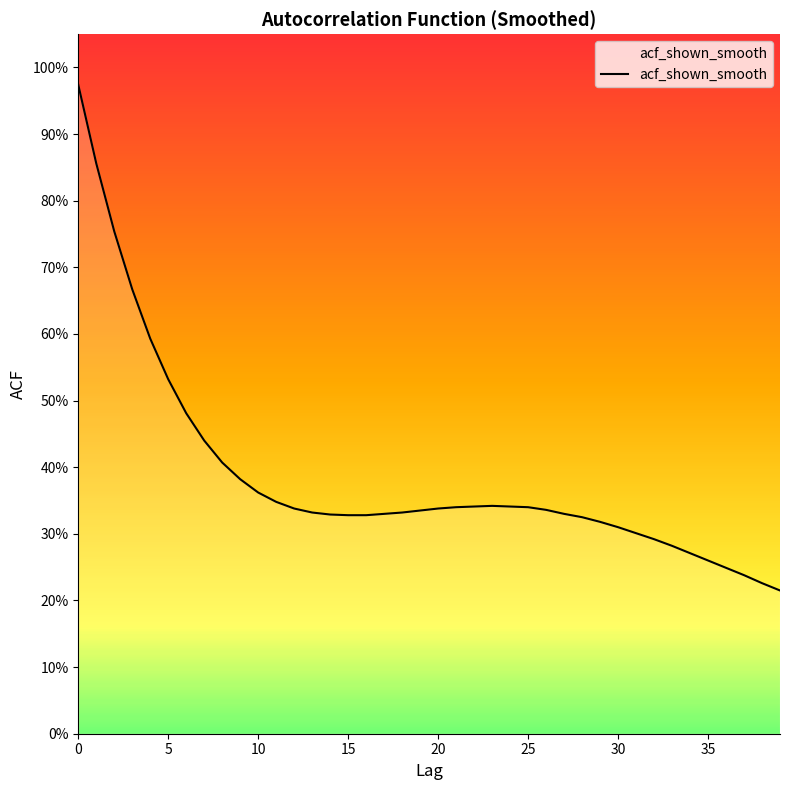

Is this an area chart (filled region under the line)?

Yes